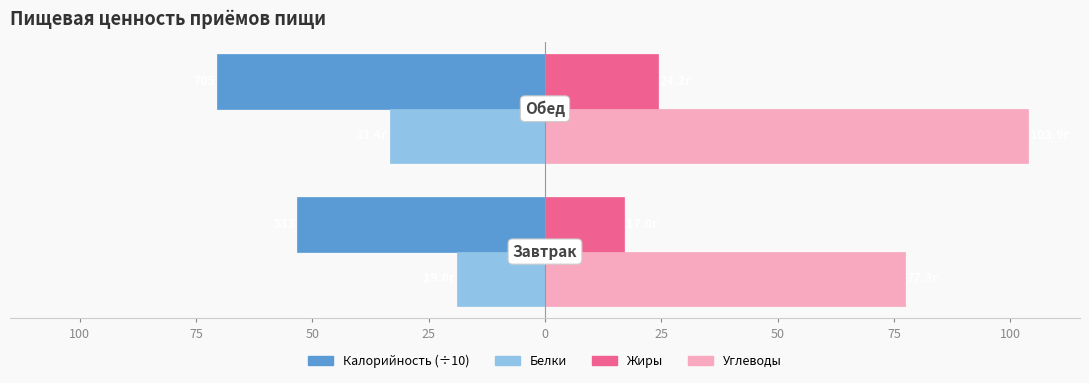

Which series has the largest total across all categories?

Углеводы